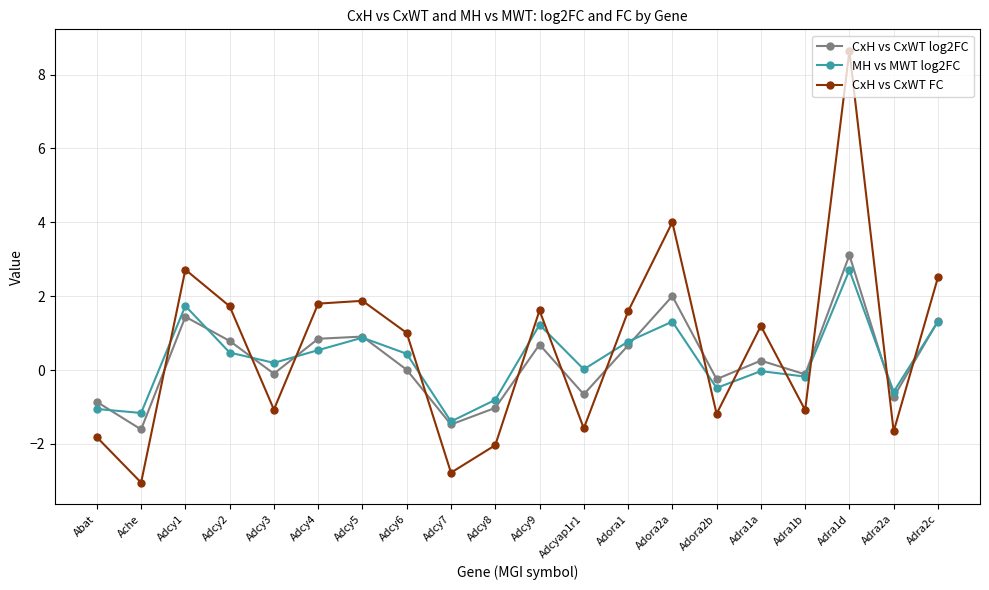

How many values in CxH vs CxWT FC are below zero?

9